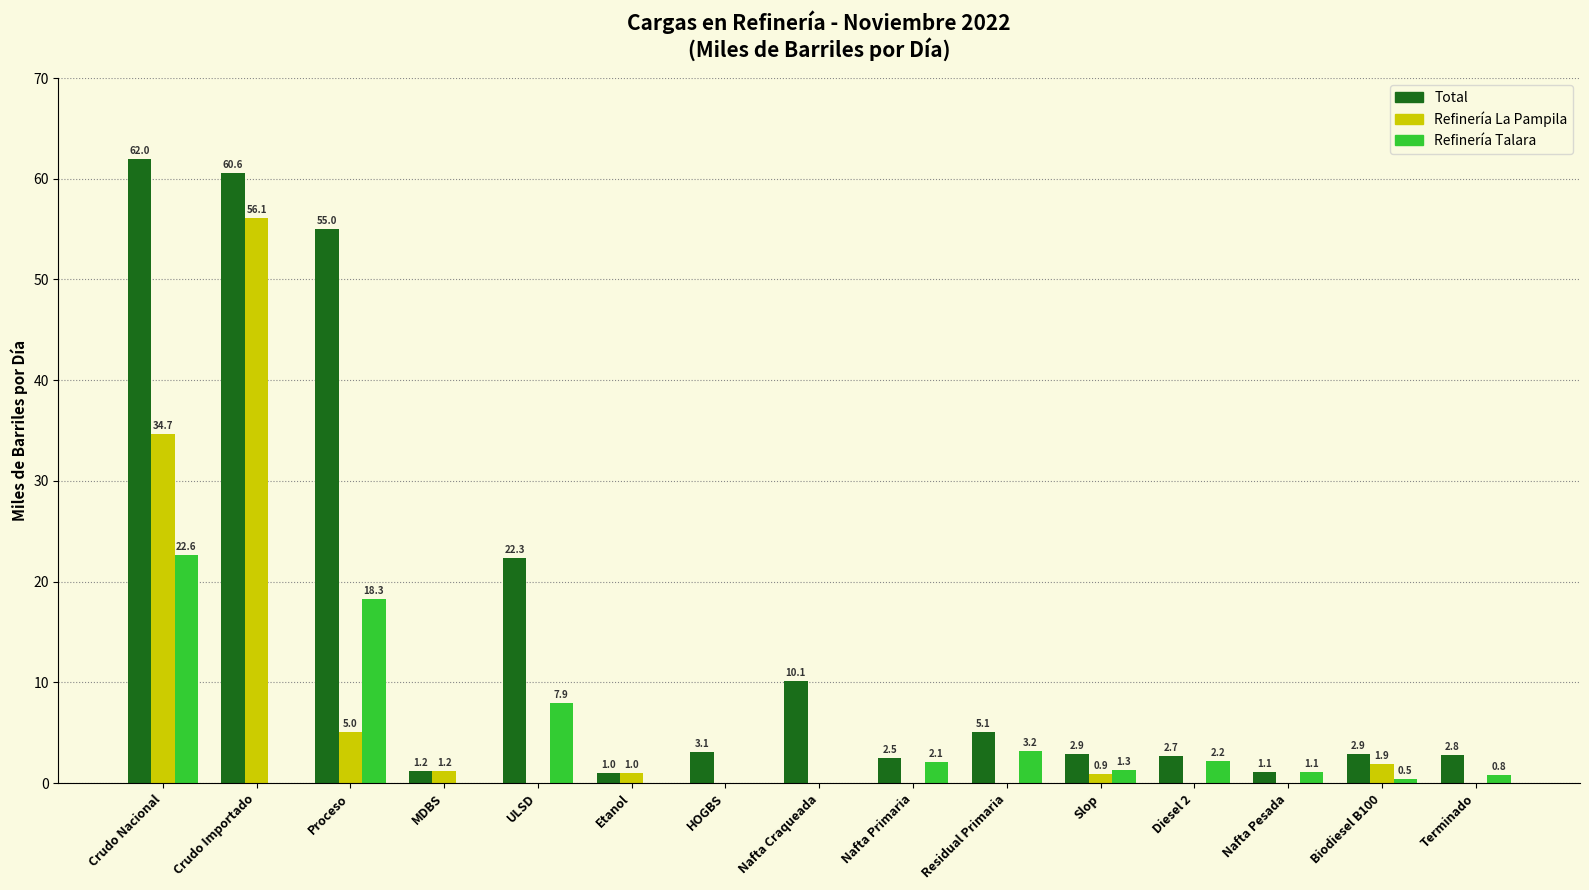

What is the sum of all Total values?

235.3